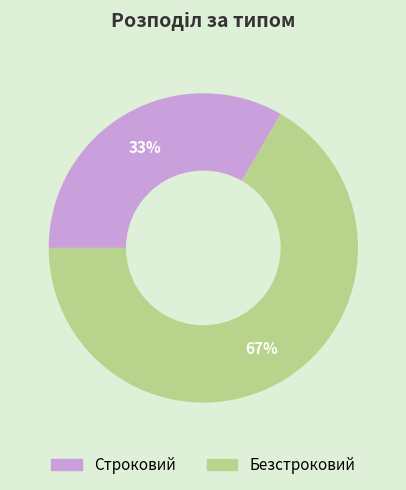

To the nearest percent, what percentage of the pie is Безстроковий?

67%